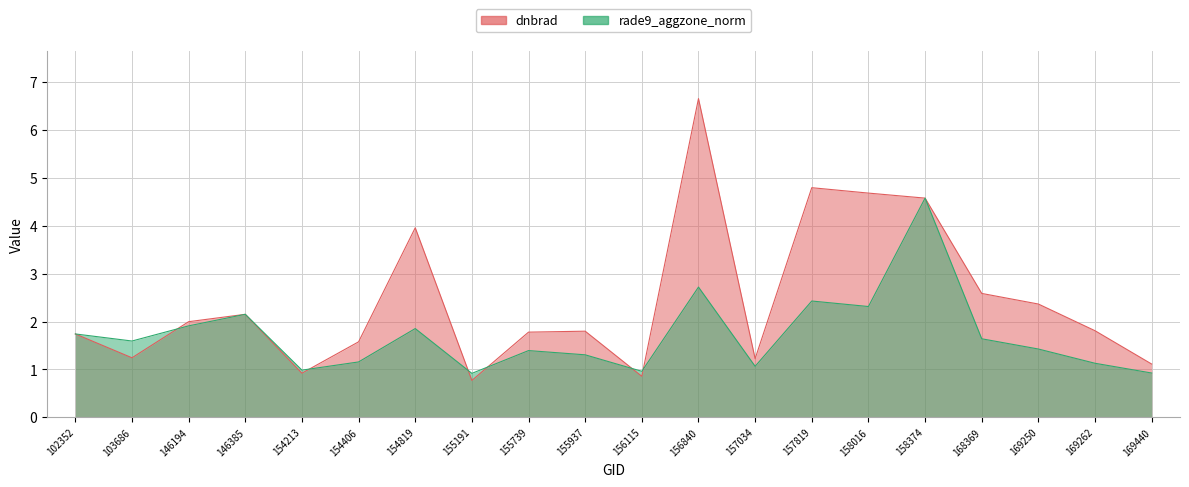

The rade9_aggzone_norm series shows 0.9 at 169440. True or false?

True